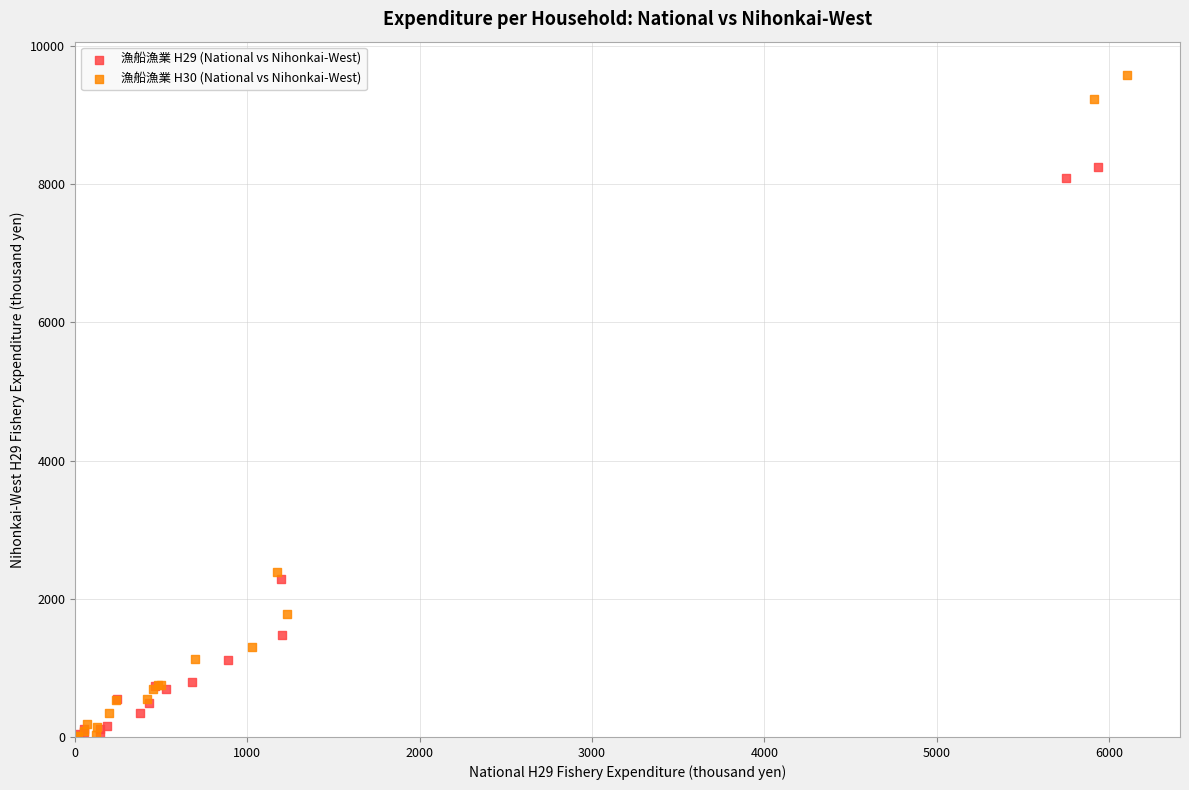

Which series has the largest Y range (max minus min)?

漁船漁業 H30 (National vs Nihonkai-West)